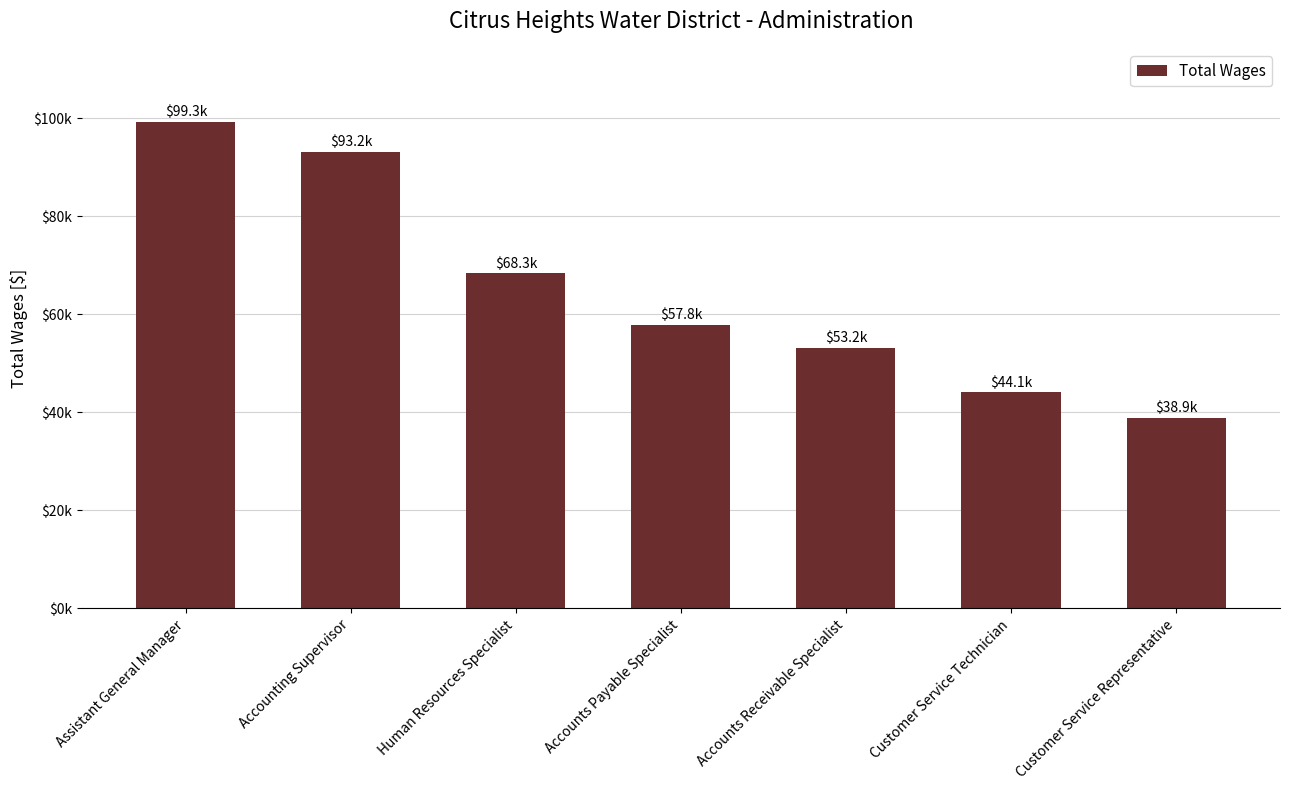

At which label does the data first exceed 57827?

Assistant General Manager